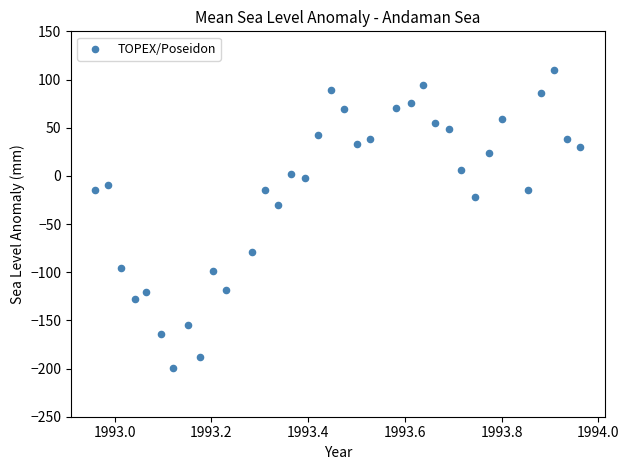

What Y value in the scatter plot is closest to -44?

-30.5